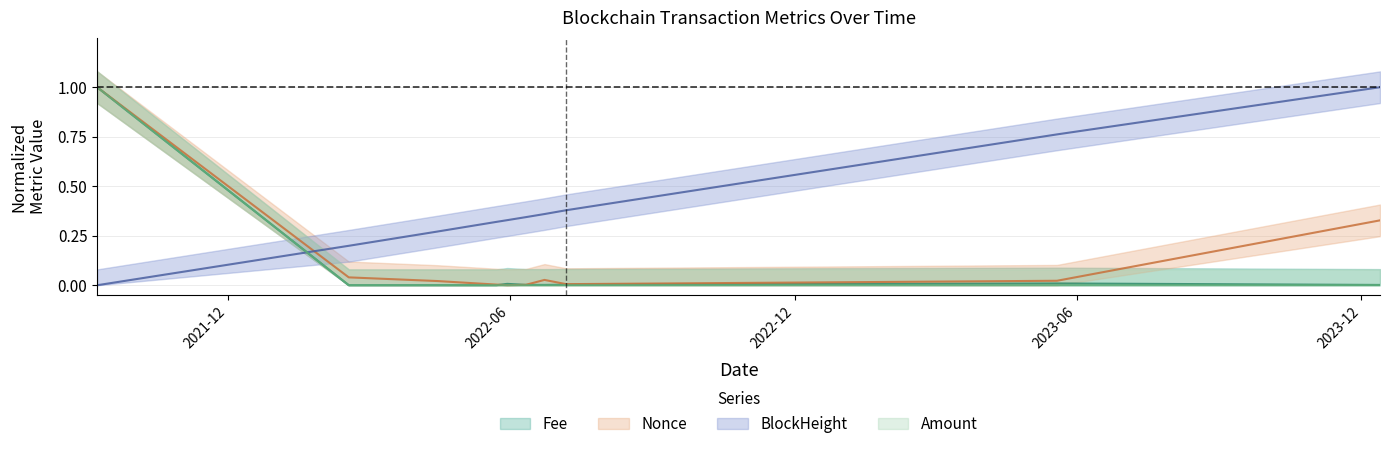

Between 2022-05-23 and 2023-05-19, which series saw the biggest shift?

BlockHeight